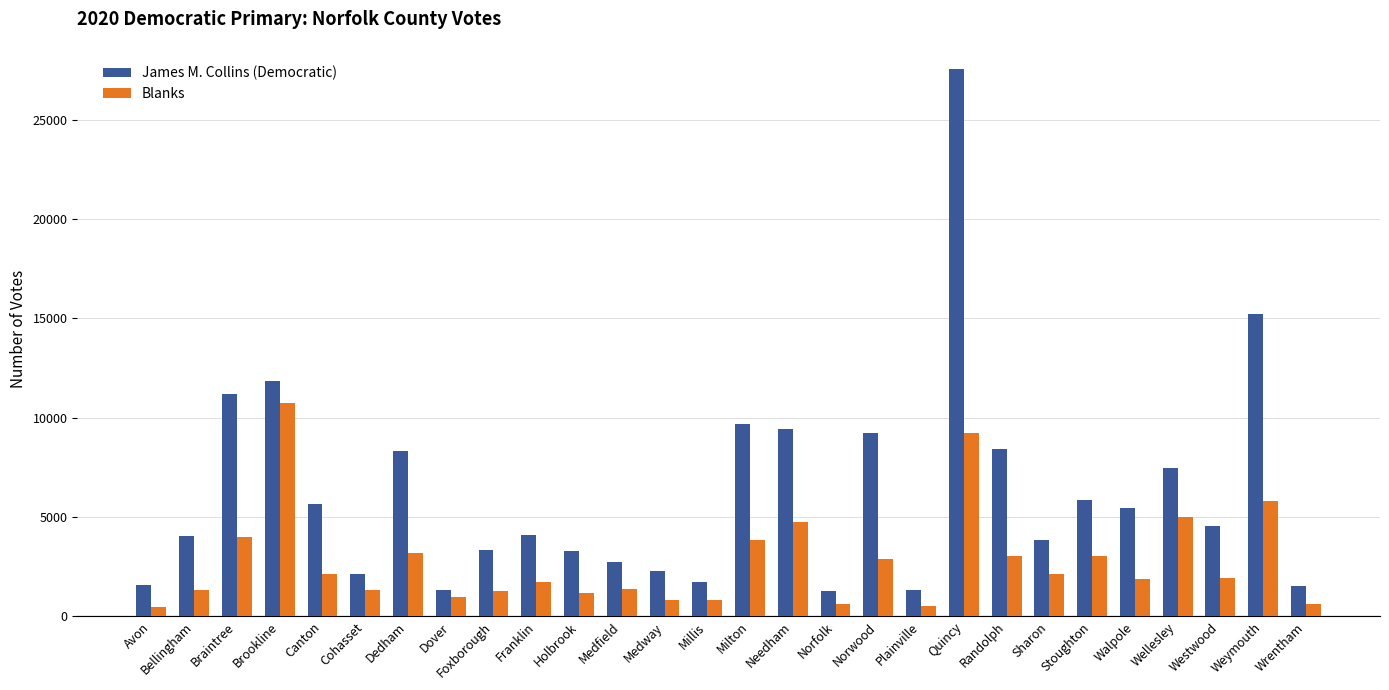

True or false: James M. Collins (Democratic) has a value of 11183 at Wellesley.

False